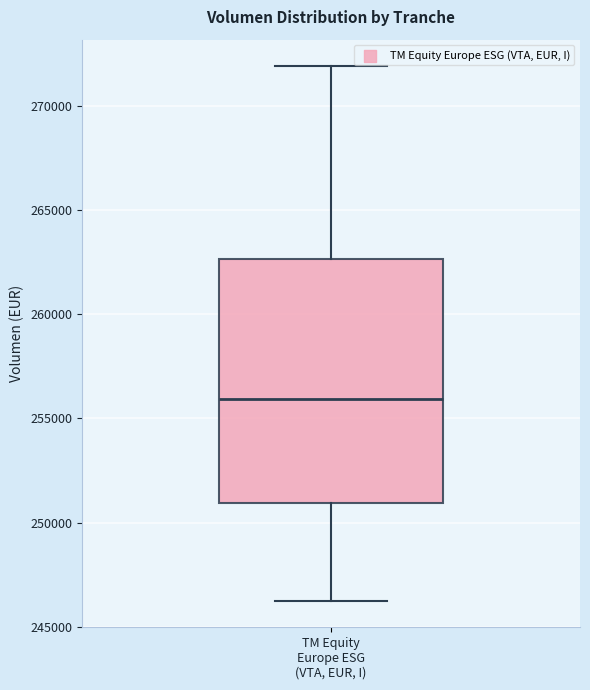

Transcribe this box plot: give where the median line is, the range the box spans, and where the two whiskers end, as read against the y-axis. The values are not printed on the chart, so give them approximately, as read against the axis.

median 256000, box 251000 to 262500, whiskers 246500 to 272000